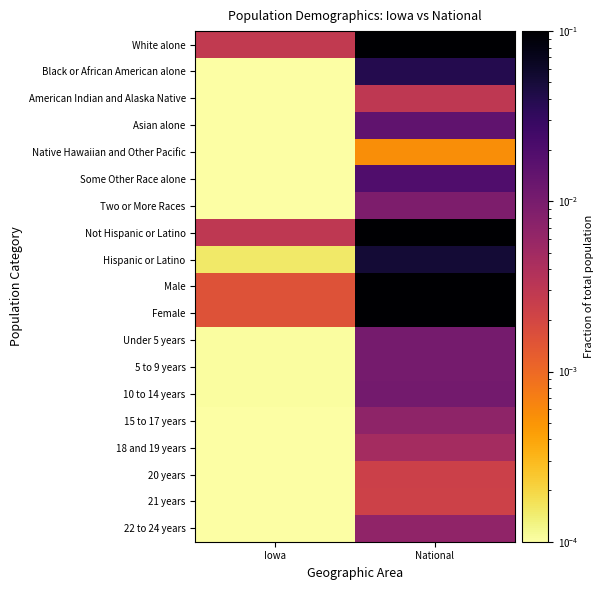

Reading left to right, extract all data points from this chart.

White alone: Iowa=0.0	National=0.2
Black or African American alone: Iowa=0.0	National=0.0
American Indian and Alaska Native: Iowa=0.0	National=0.0
Asian alone: Iowa=0.0	National=0.0
Native Hawaiian and Other Pacific: Iowa=0.0	National=0.0
Some Other Race alone: Iowa=0.0	National=0.0
Two or More Races: Iowa=0.0	National=0.0
Not Hispanic or Latino: Iowa=0.0	National=0.3
Hispanic or Latino: Iowa=0.0	National=0.1
Male: Iowa=0.0	National=0.2
Female: Iowa=0.0	National=0.2
Under 5 years: Iowa=0.0	National=0.0
5 to 9 years: Iowa=0.0	National=0.0
10 to 14 years: Iowa=0.0	National=0.0
15 to 17 years: Iowa=0.0	National=0.0
18 and 19 years: Iowa=0.0	National=0.0
20 years: Iowa=0.0	National=0.0
21 years: Iowa=0.0	National=0.0
22 to 24 years: Iowa=0.0	National=0.0